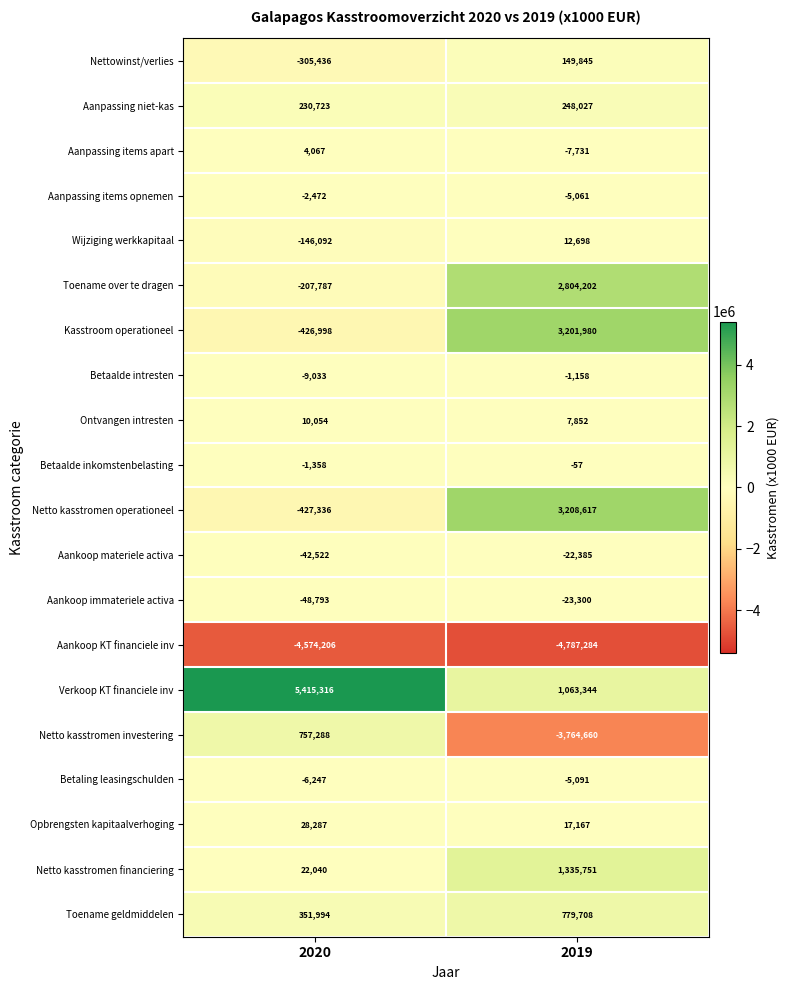

How many positive values does the Toename over te dragen series have?

1